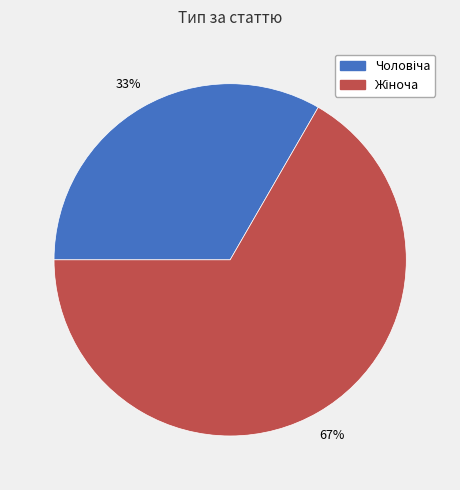

To the nearest percent, what is the average slice percentage?

50%